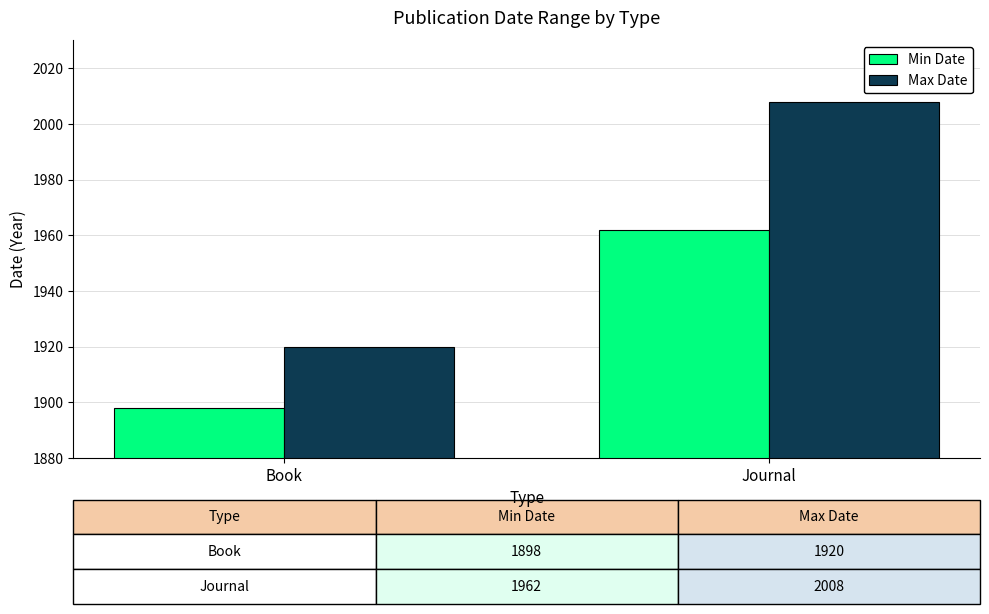

Which series has the largest total across all categories?

Max Date